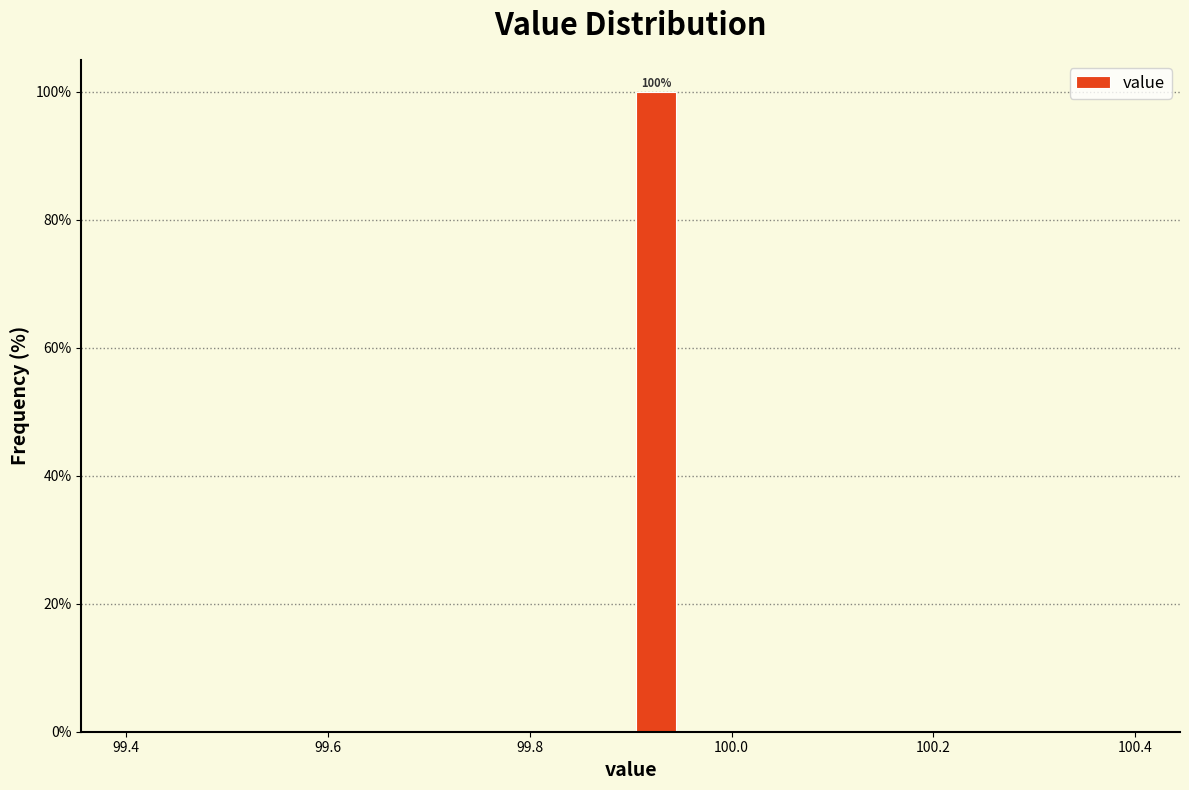

Read against the x-axis, roughly where is the centre of the tallest bar?

99.92